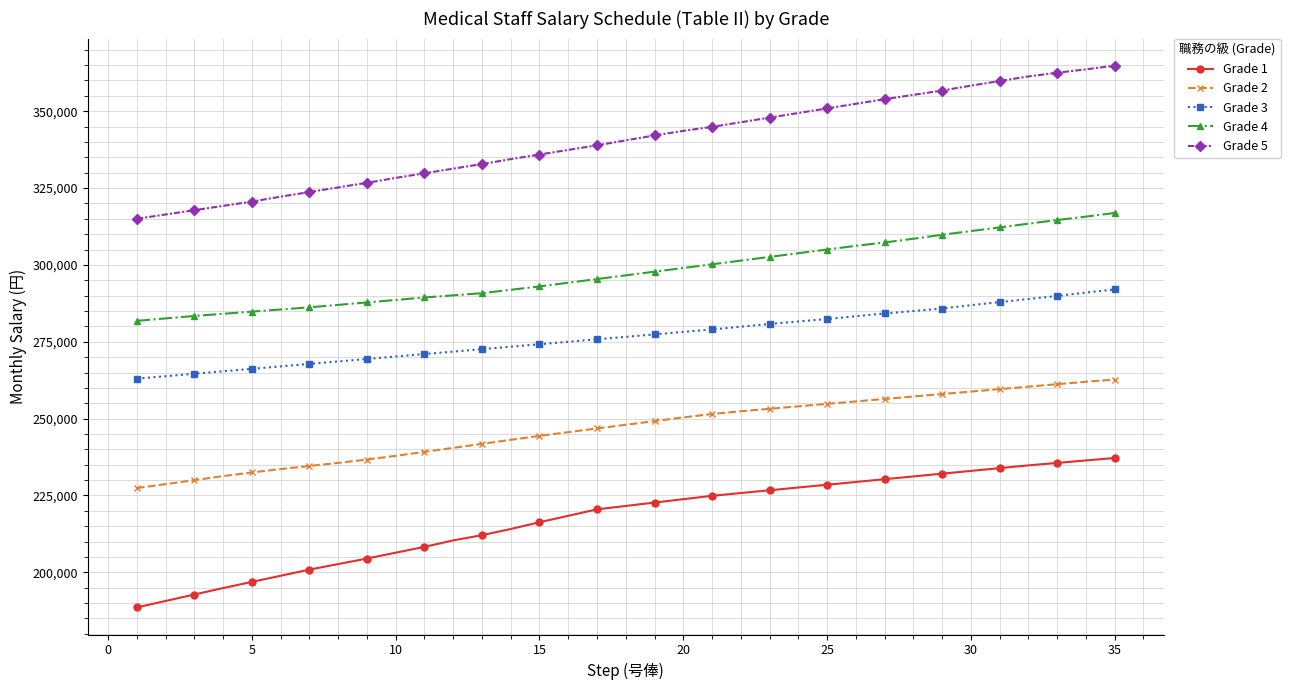

Does the chart display data point markers on the line(s)?

Yes